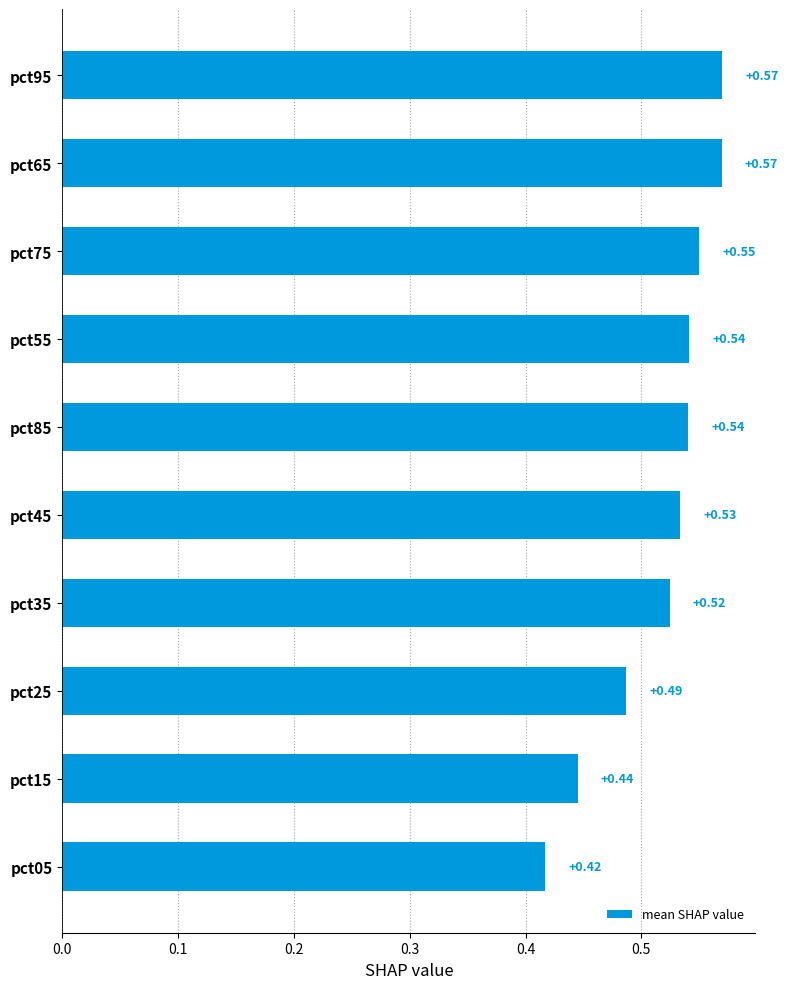

How many categories are shown in the chart?

10